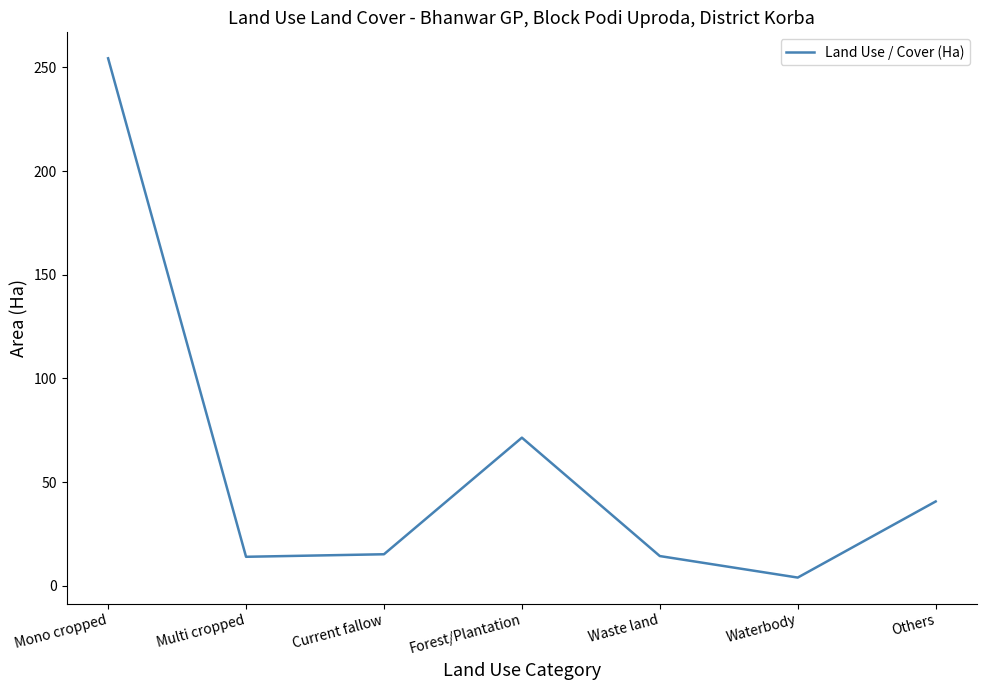

What is the average value?

59.2